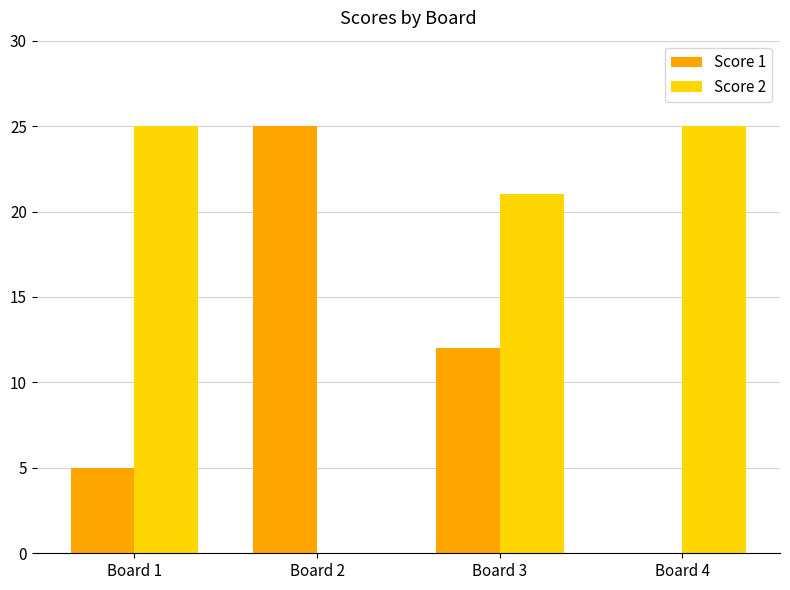

Is it true that Score 2 equals 25 at Board 4?

True